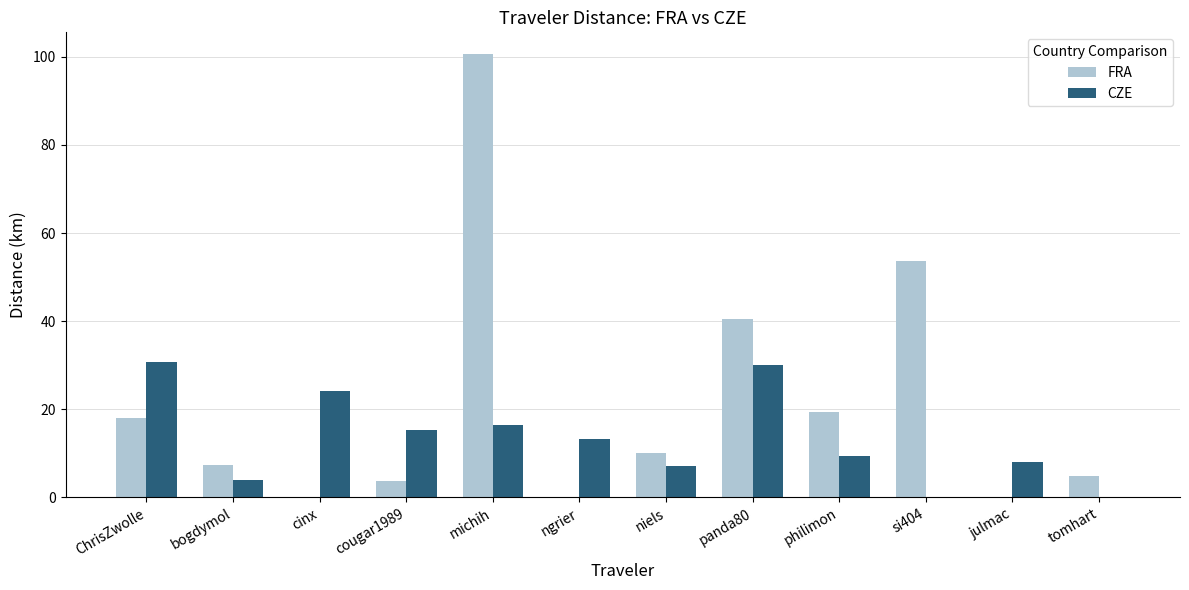

Reading left to right, transcribe all the data shown in this chart.

FRA: ChrisZwolle=18.1	bogdymol=7.4	cinx=0.0	cougar1989=3.8	michih=100.5	ngrier=0.0	niels=10.0	panda80=40.4	philimon=19.3	si404=53.6	julmac=0.0	tomhart=4.9
CZE: ChrisZwolle=30.7	bogdymol=4.1	cinx=24.1	cougar1989=15.3	michih=16.6	ngrier=13.2	niels=7.2	panda80=30.2	philimon=9.5	si404=0.0	julmac=8.1	tomhart=0.0